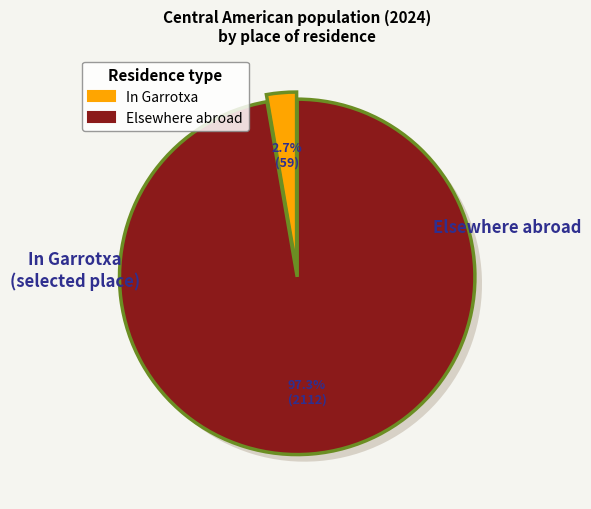

To the nearest percent, what is the difference between the largest and smallest slice percentages?

12%